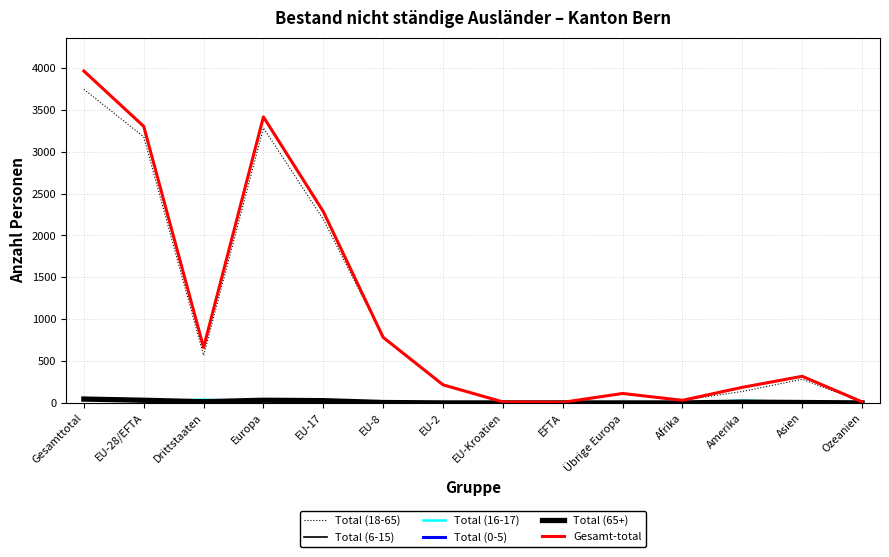

List the series in order of their peak value, lowest first.

Total (65+), Total (0-5), Total (16-17), Total (6-15), Total (18-65), Gesamt-total